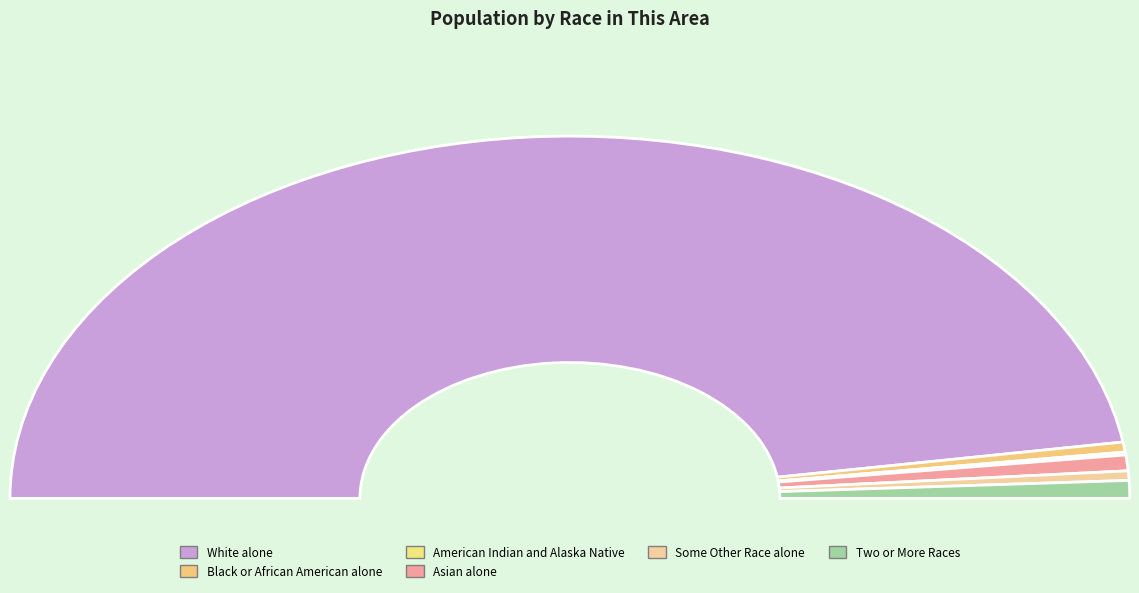

The Two or More Races slice represents 1% of the pie. True or false?

False